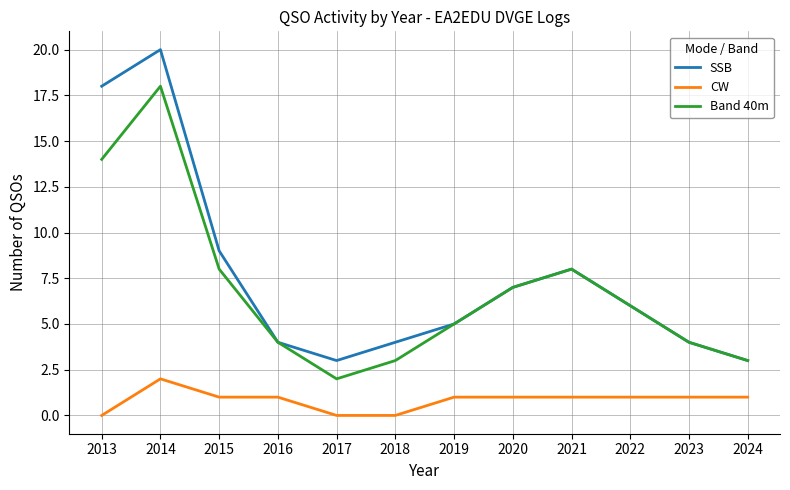

Reading right to left, extract all data points from this chart.

SSB: 2024=3	2023=4	2022=6	2021=8	2020=7	2019=5	2018=4	2017=3	2016=4	2015=9	2014=20	2013=18
CW: 2024=1	2023=1	2022=1	2021=1	2020=1	2019=1	2018=0	2017=0	2016=1	2015=1	2014=2	2013=0
Band 40m: 2024=3	2023=4	2022=6	2021=8	2020=7	2019=5	2018=3	2017=2	2016=4	2015=8	2014=18	2013=14